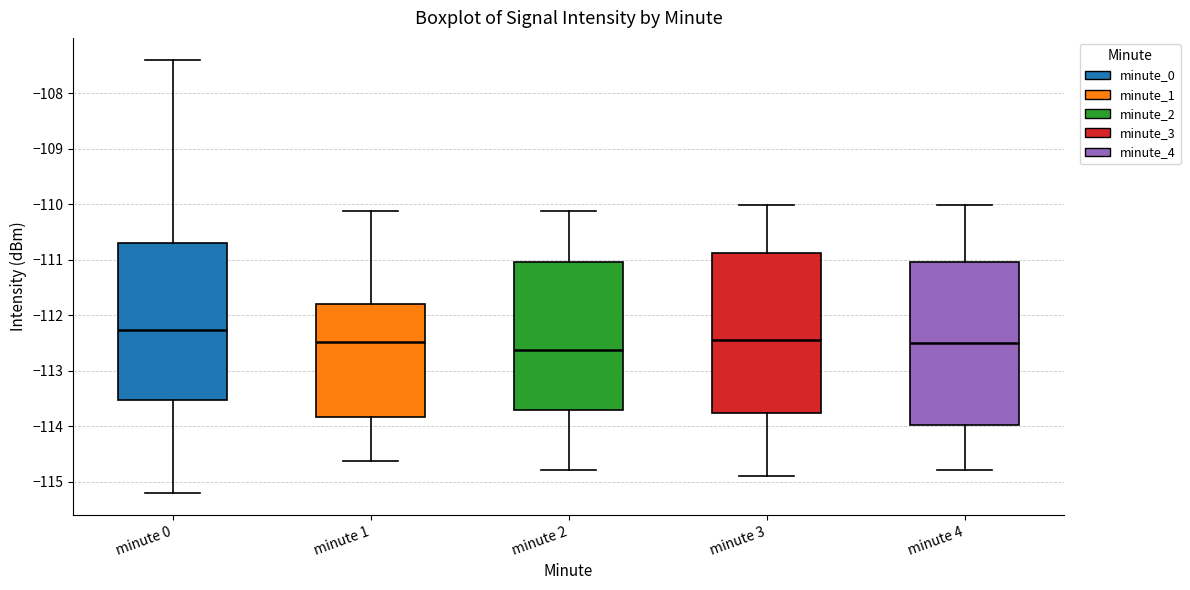

Where does the median line of the box for minute 3 sit on the y-axis? The values are not printed on the chart, so give them approximately, as read against the axis.

-112.5